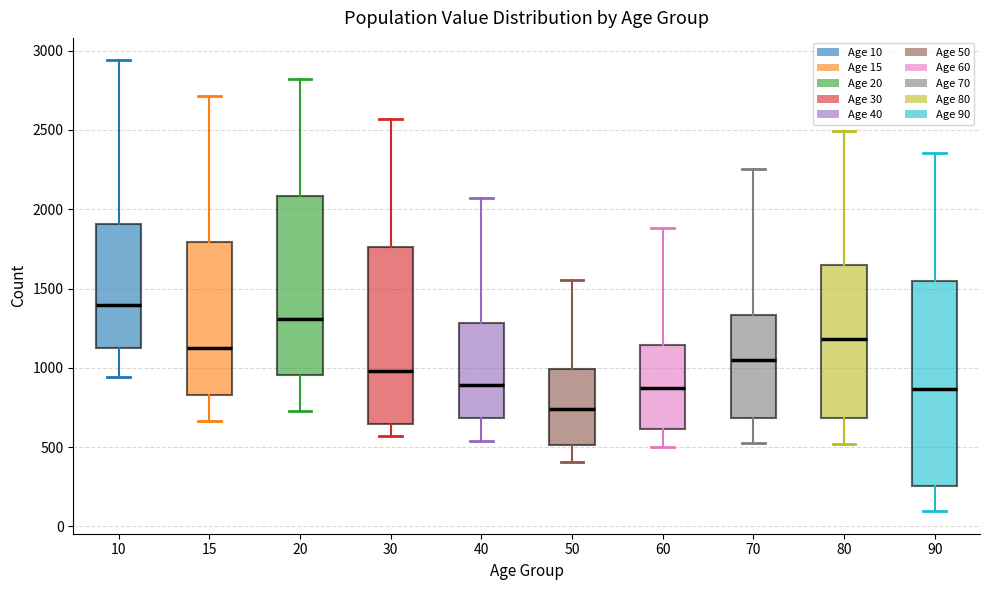

Which box is the tallest, from its lower edge to its upper edge?

90